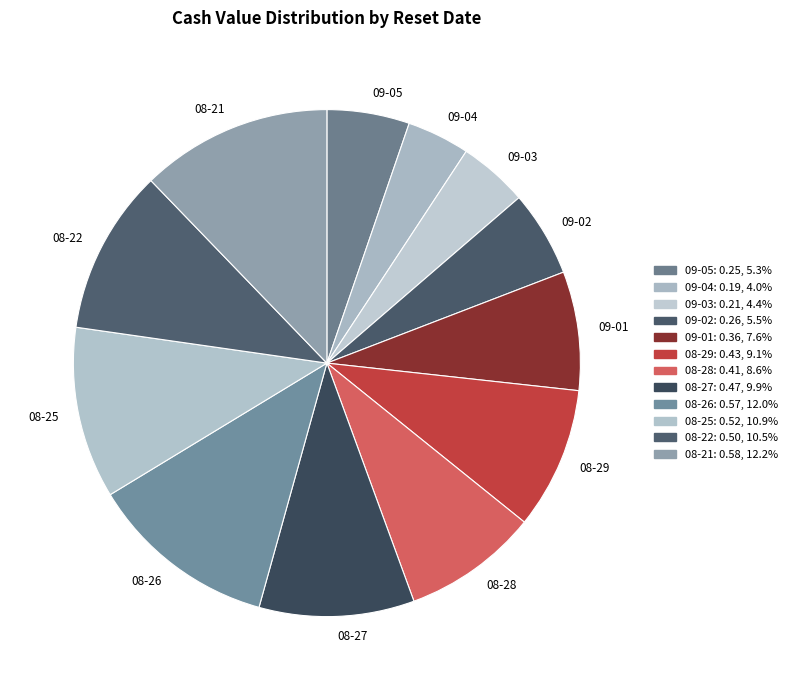

Between 08-29 and 08-27, which is larger?

08-27